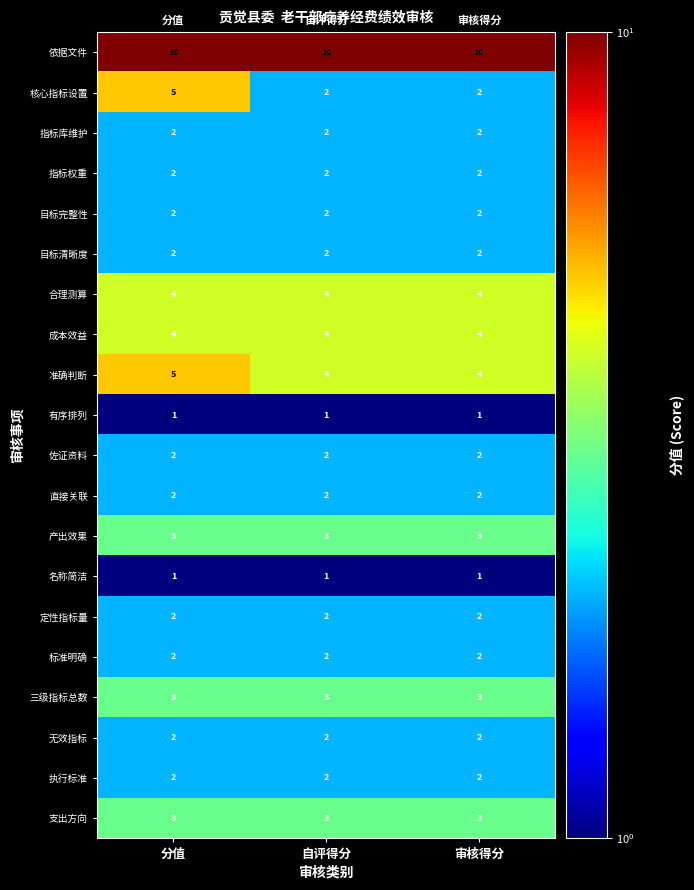

Which series has the largest total across all categories?

依据文件